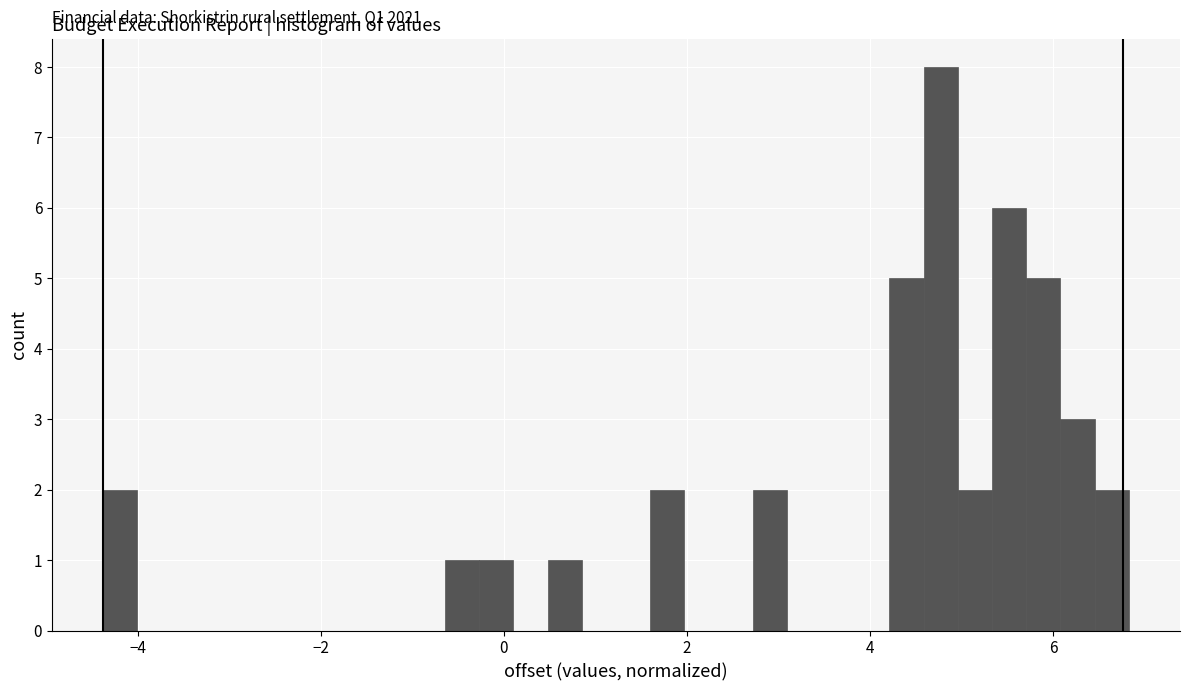

Read against the x-axis, roughly where is the centre of the tallest bar?

4.8